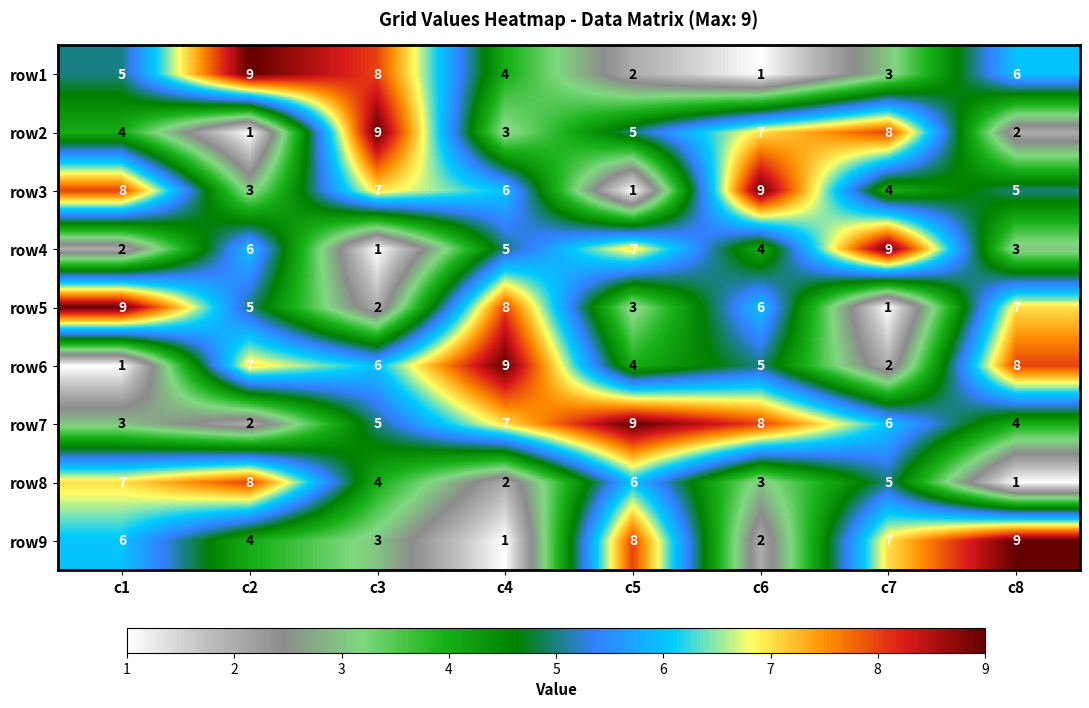

At c2, list the series in order from largest to smallest.

row1, row8, row6, row4, row5, row9, row3, row7, row2